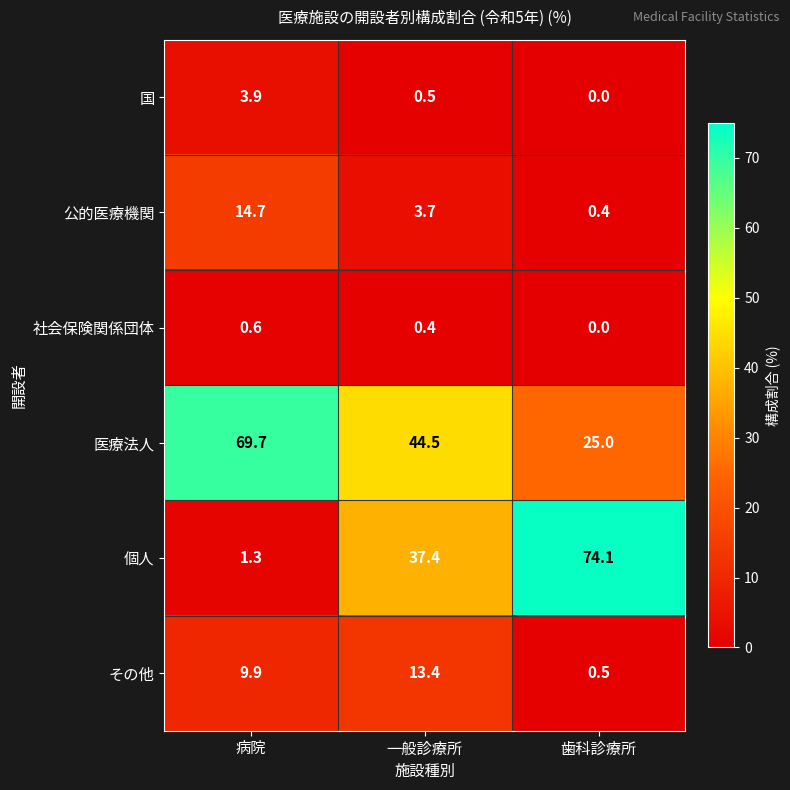

Rank the series by their maximum value, from highest to lowest.

個人, 医療法人, 公的医療機関, その他, 国, 社会保険関係団体